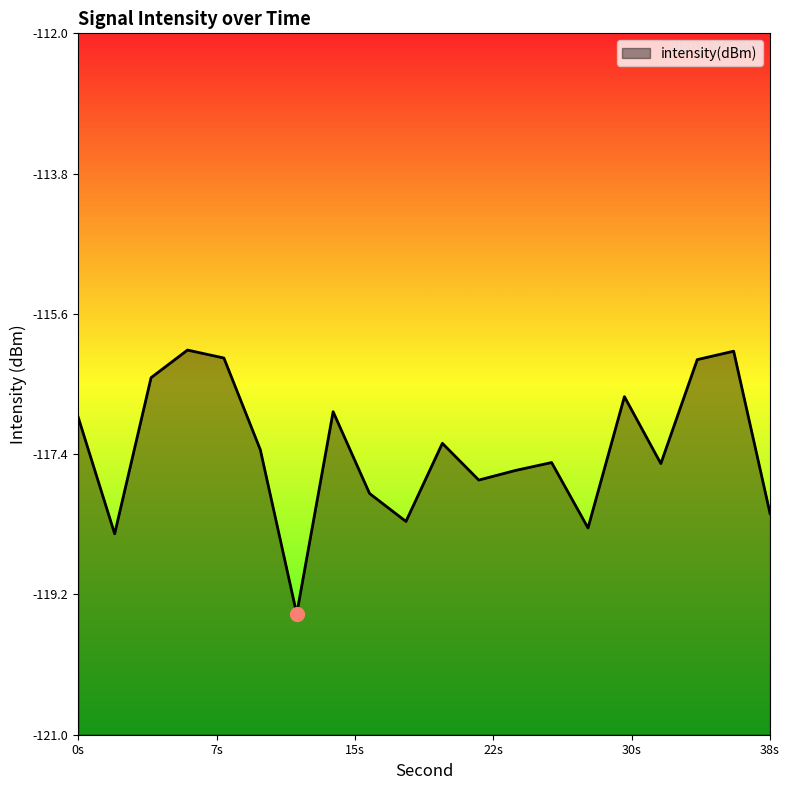

How many data points does each series have?

20